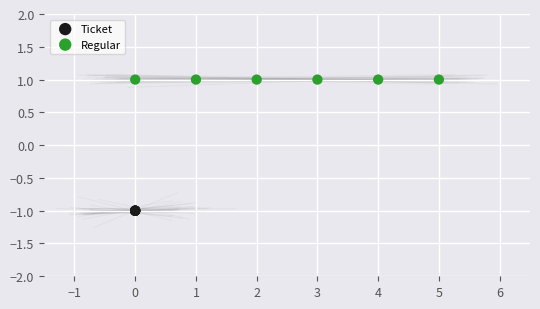

Which series reaches the minimum Y coordinate?

Ticket